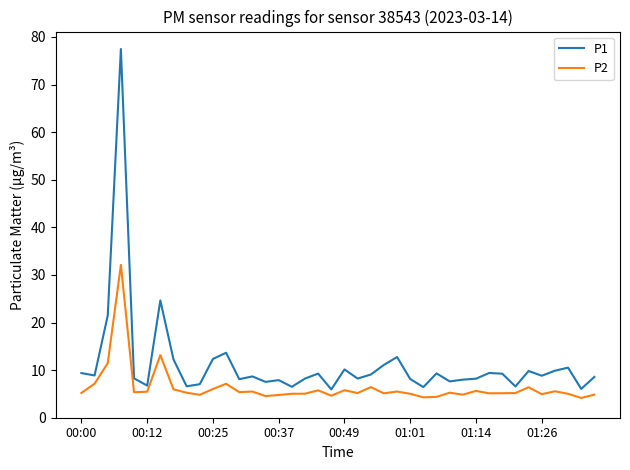

What is the difference between the maximum and minimum values in the P1 series?

71.5